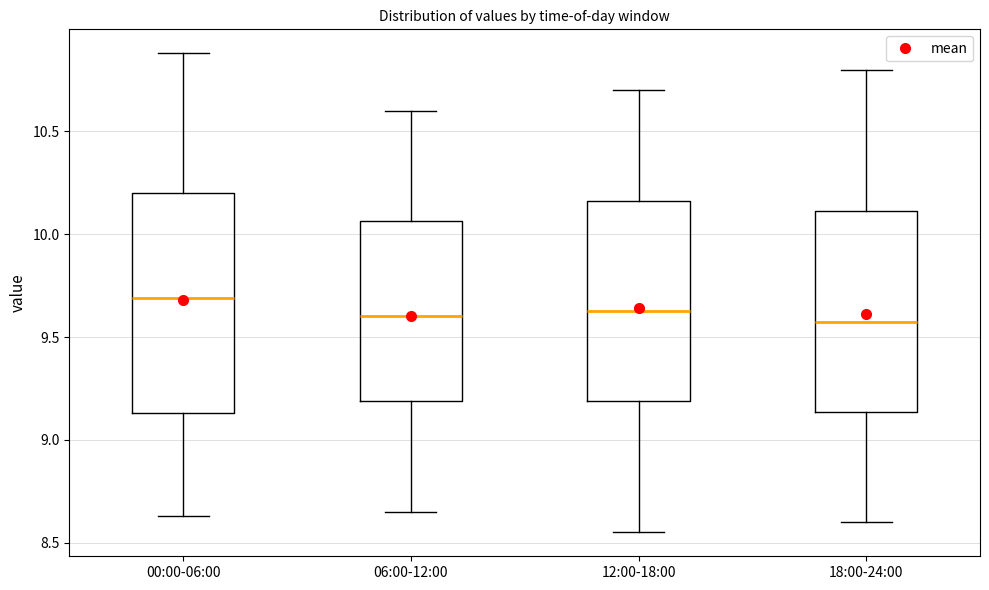

Which box is the tallest, from its lower edge to its upper edge?

00:00-06:00